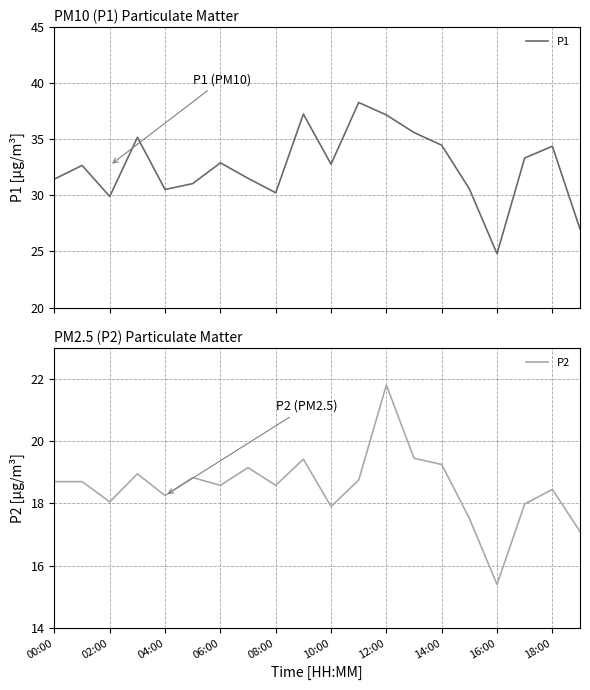

The value of P2 at 10:00 is 17.9. True or false?

True